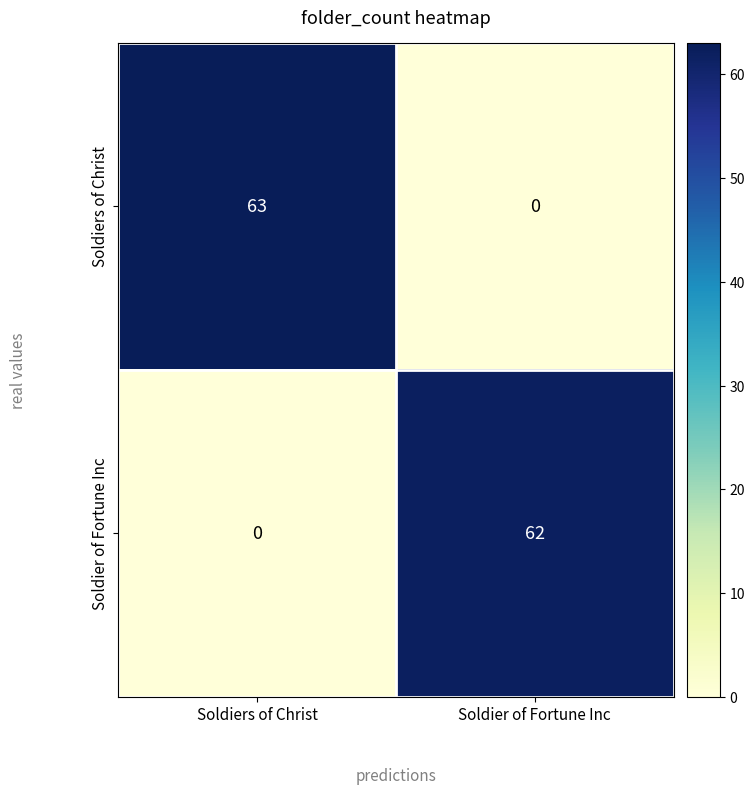

At how many categories does at least one series exceed 31?

2